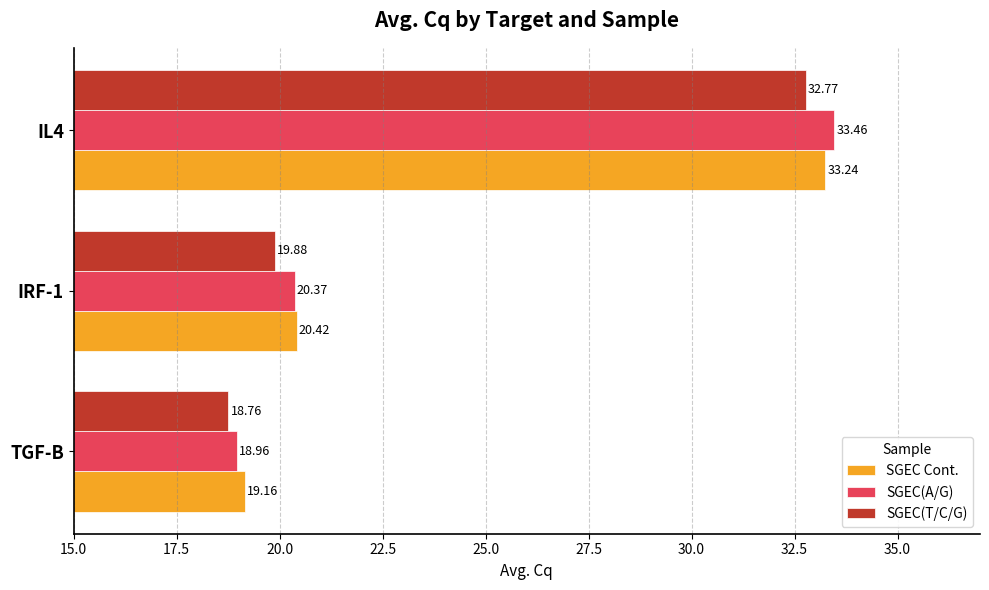

What are all the series names shown in the legend?

SGEC Cont., SGEC(A/G), SGEC(T/C/G)